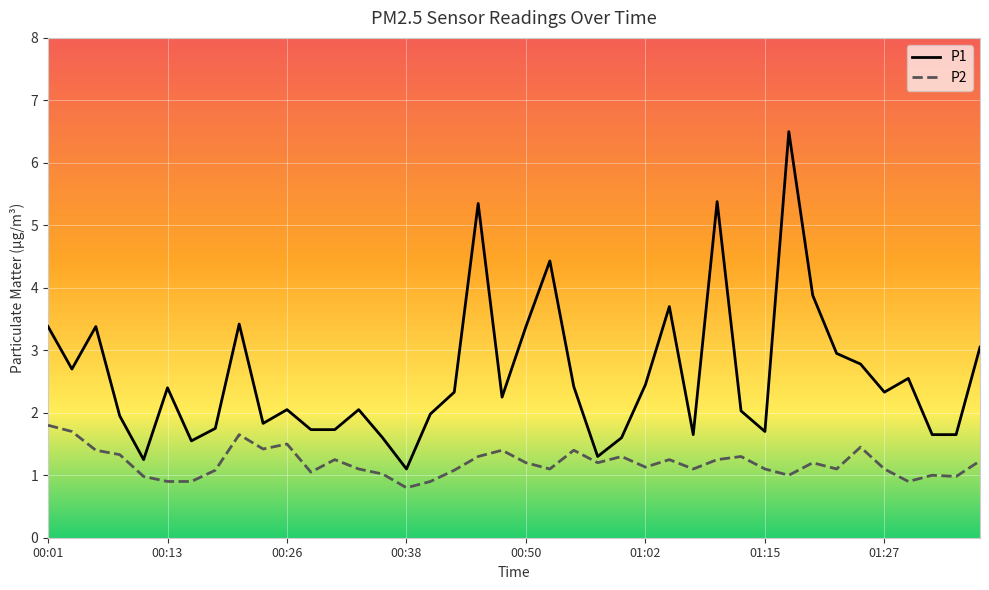

True or false: P2 has more than 2 points higher than both neighbors.

True